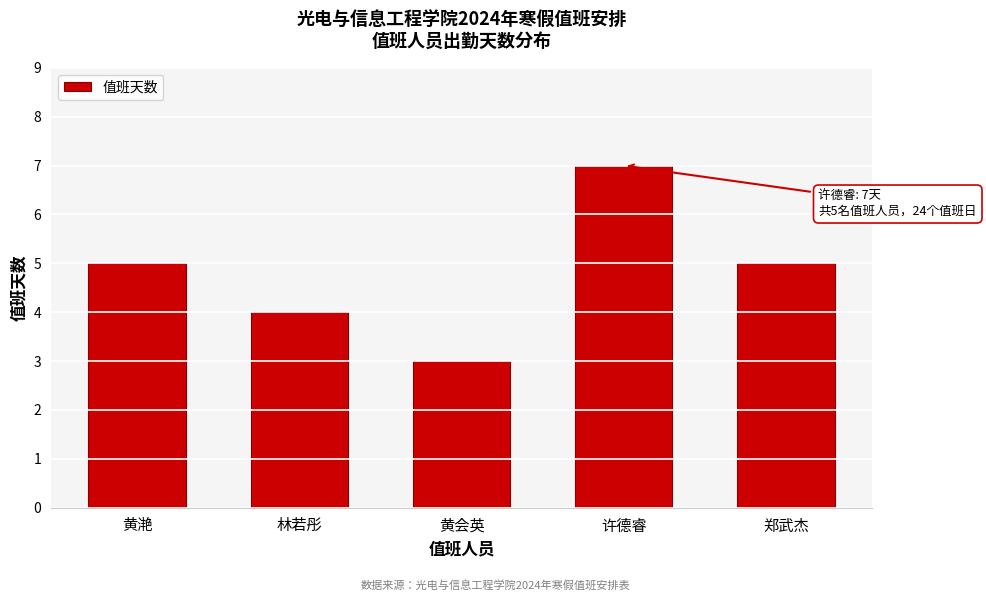

Reading left to right, what are all the values shown in this chart?

5	4	3	7	5